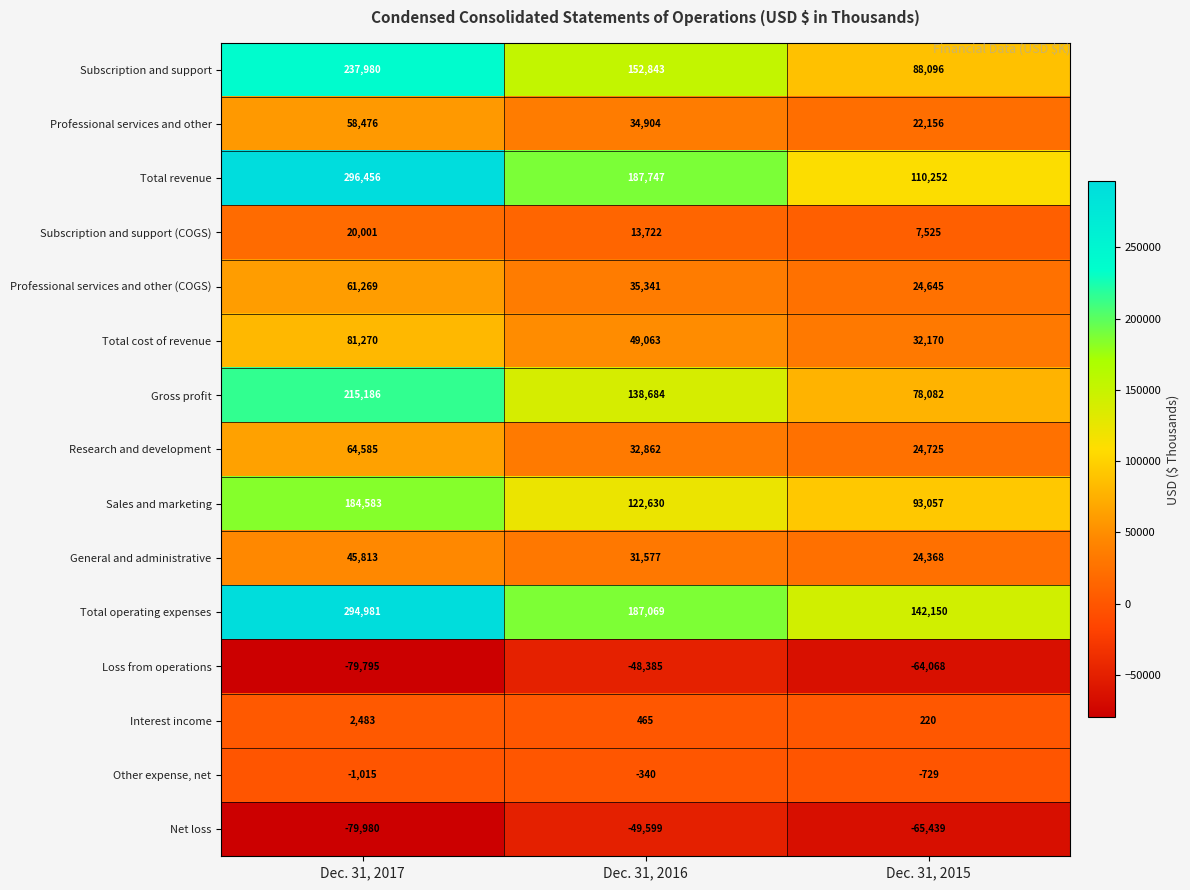

What is the sum of the Total operating expenses values at Dec. 31, 2015 and Dec. 31, 2016?

329219